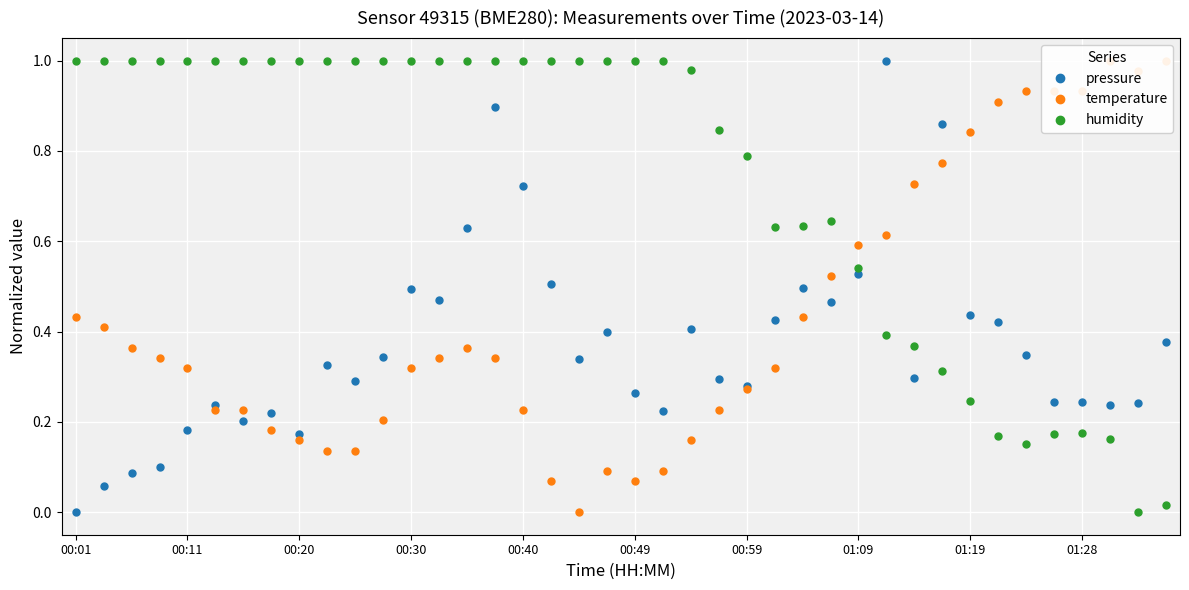

What is the average value of the humidity series?

0.7